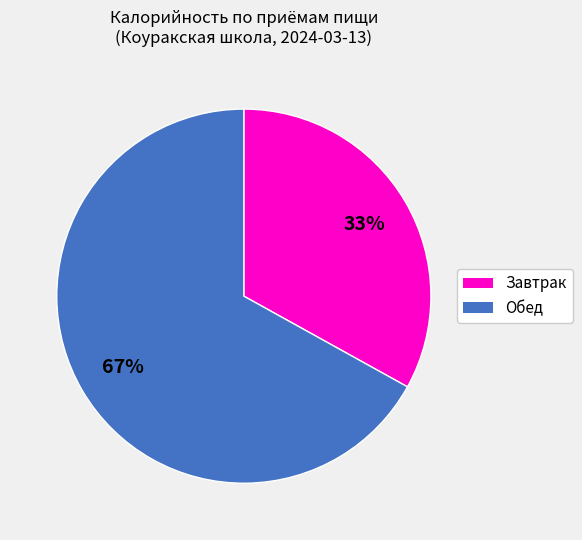

To the nearest percent, what is the difference between the largest and smallest slice percentages?

34%